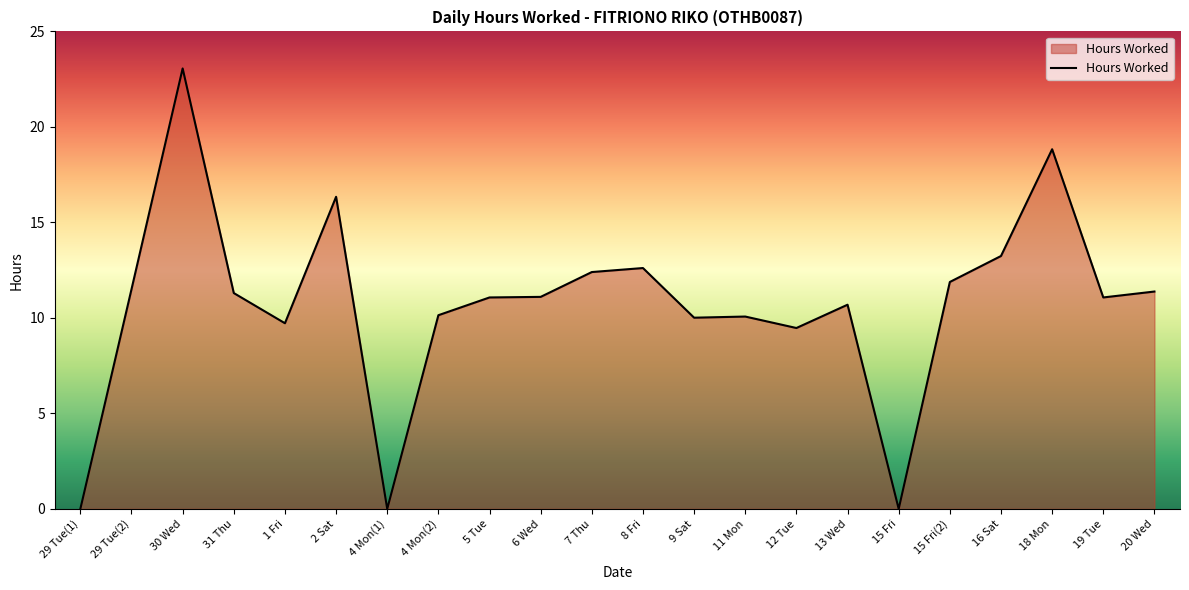

The value at 5 Tue is 5.4. True or false?

False